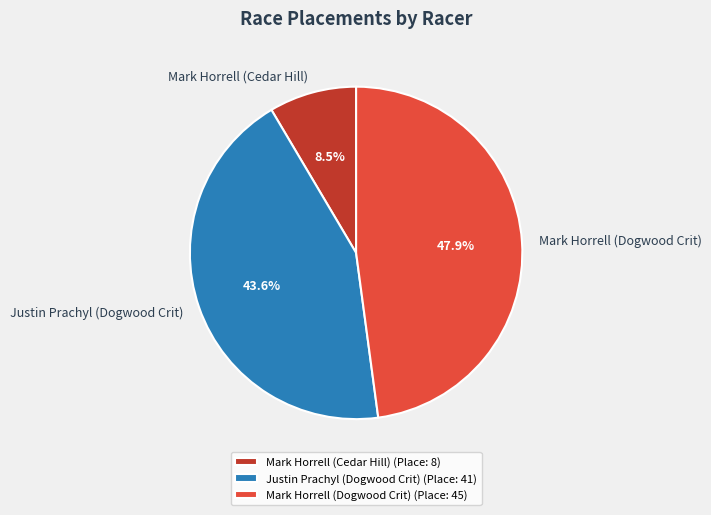

Does Mark Horrell (Dogwood Crit) account for over 50% of the chart?

No